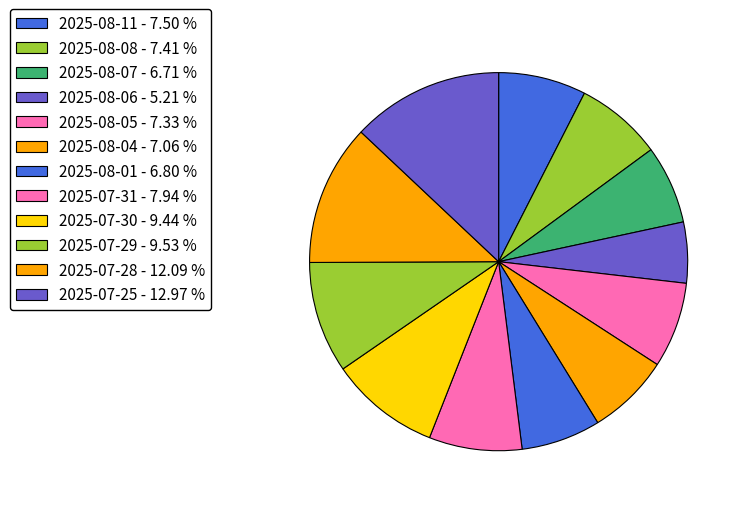

Which slice is the largest?

2025-07-25